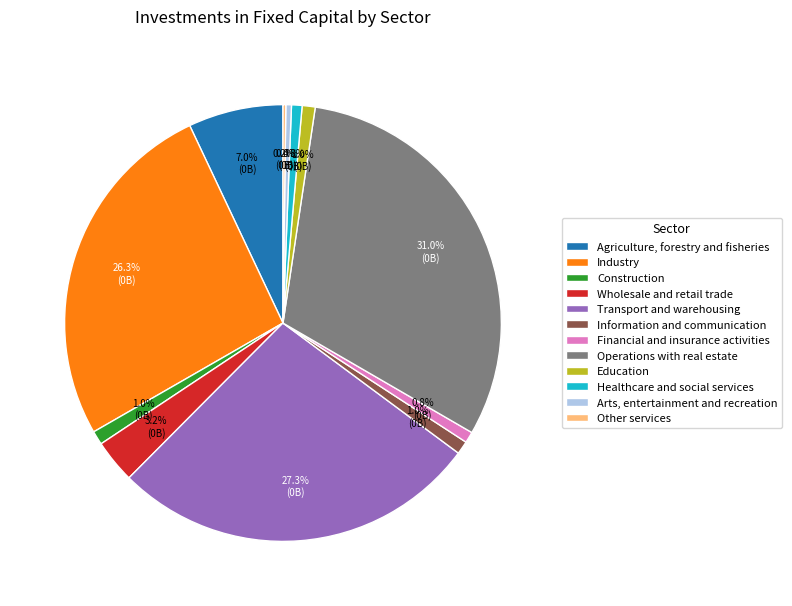

How much of the chart is everything except Financial and insurance activities?

99.2%